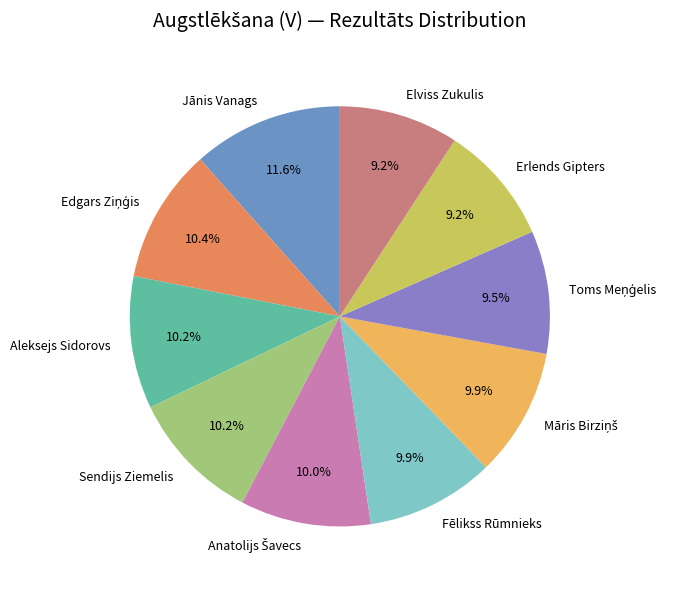

Which category has the biggest portion of the pie?

Jānis Vanags